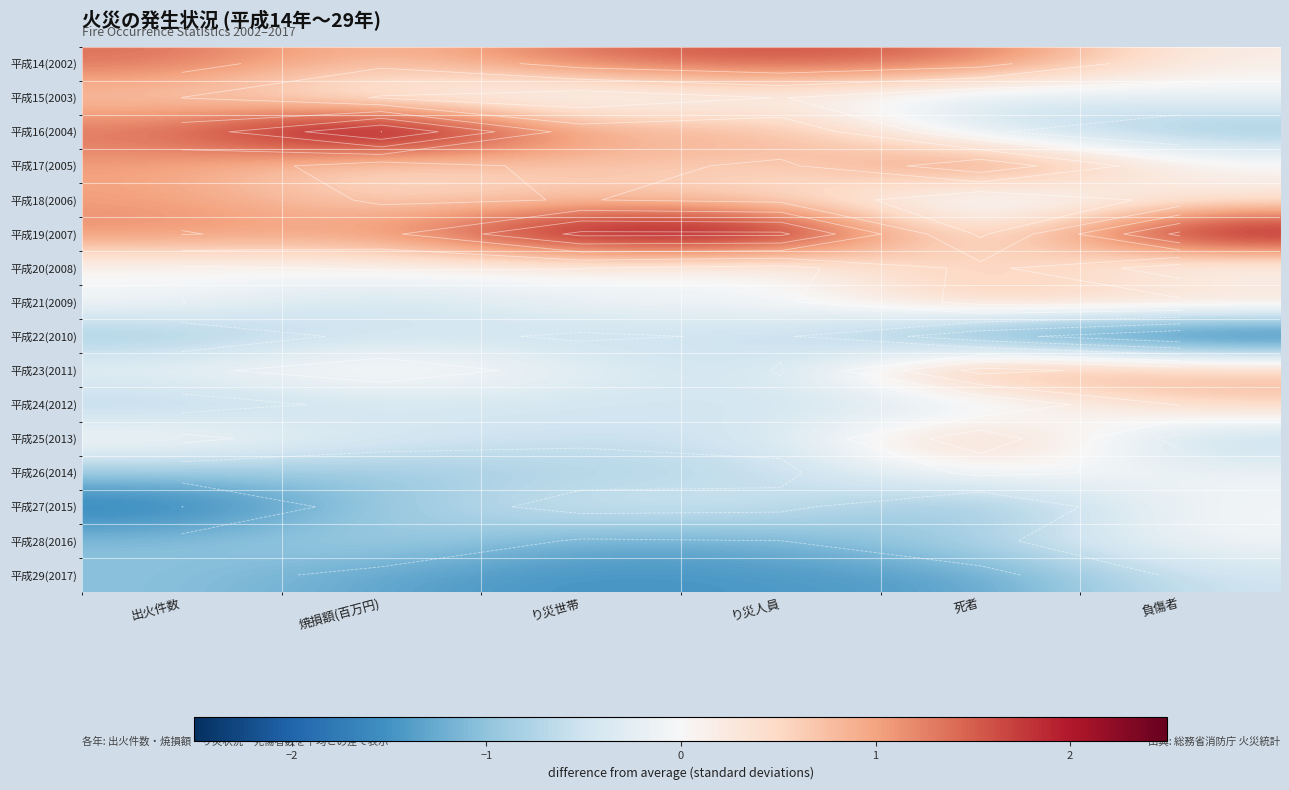

Which category has the lowest value across all series?

負傷者